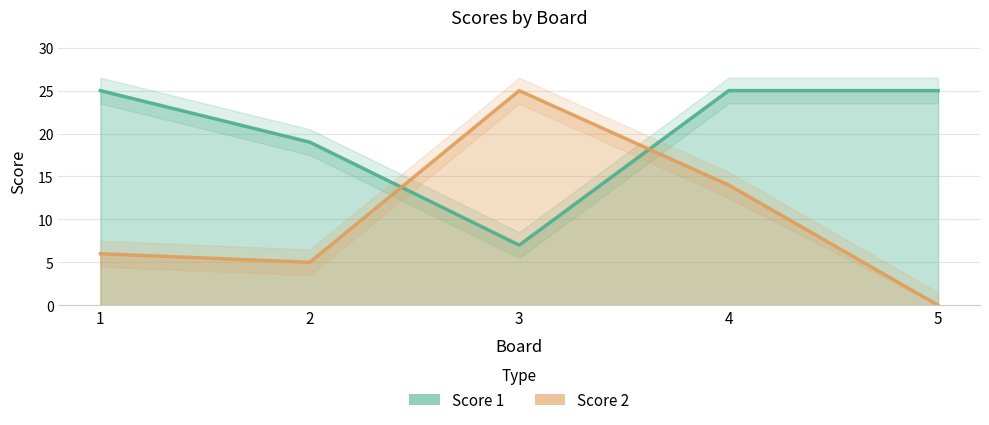

At 2, list the series in order from largest to smallest.

Score 1, Score 2